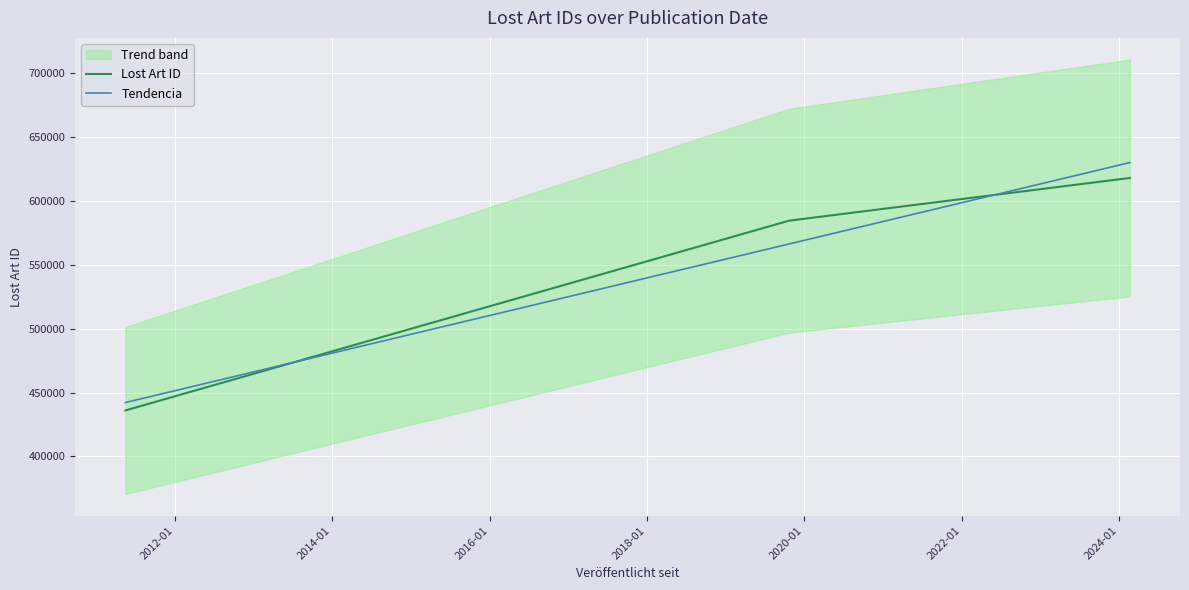

What is the average value?

546307